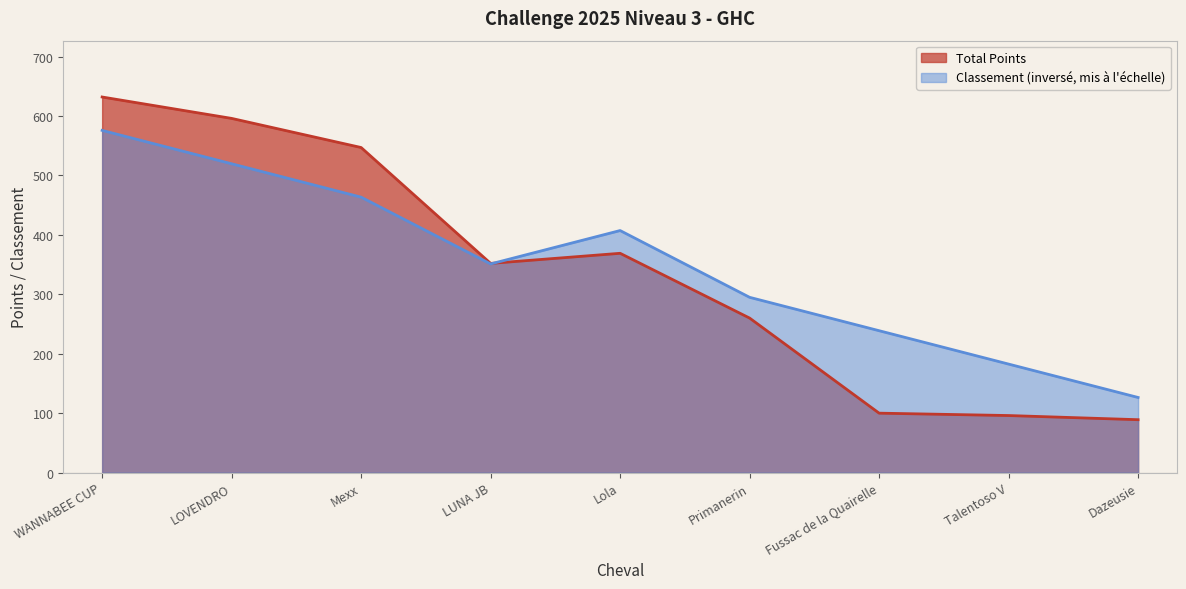

What is the average value of the Total Points series?

337.9